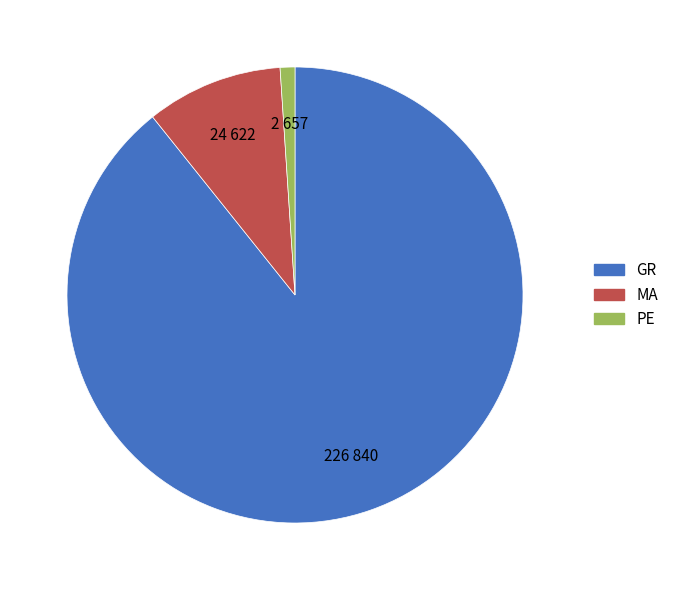

Does MA account for over 50% of the chart?

No